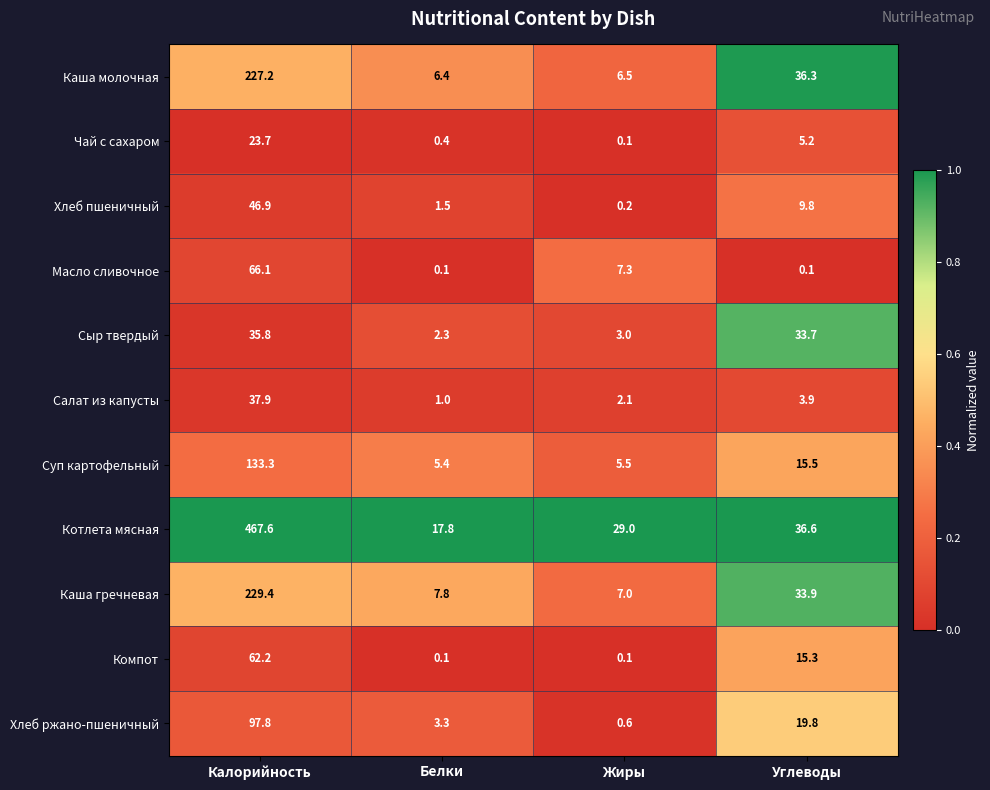

What is the average value of the Котлета мясная series?

137.8